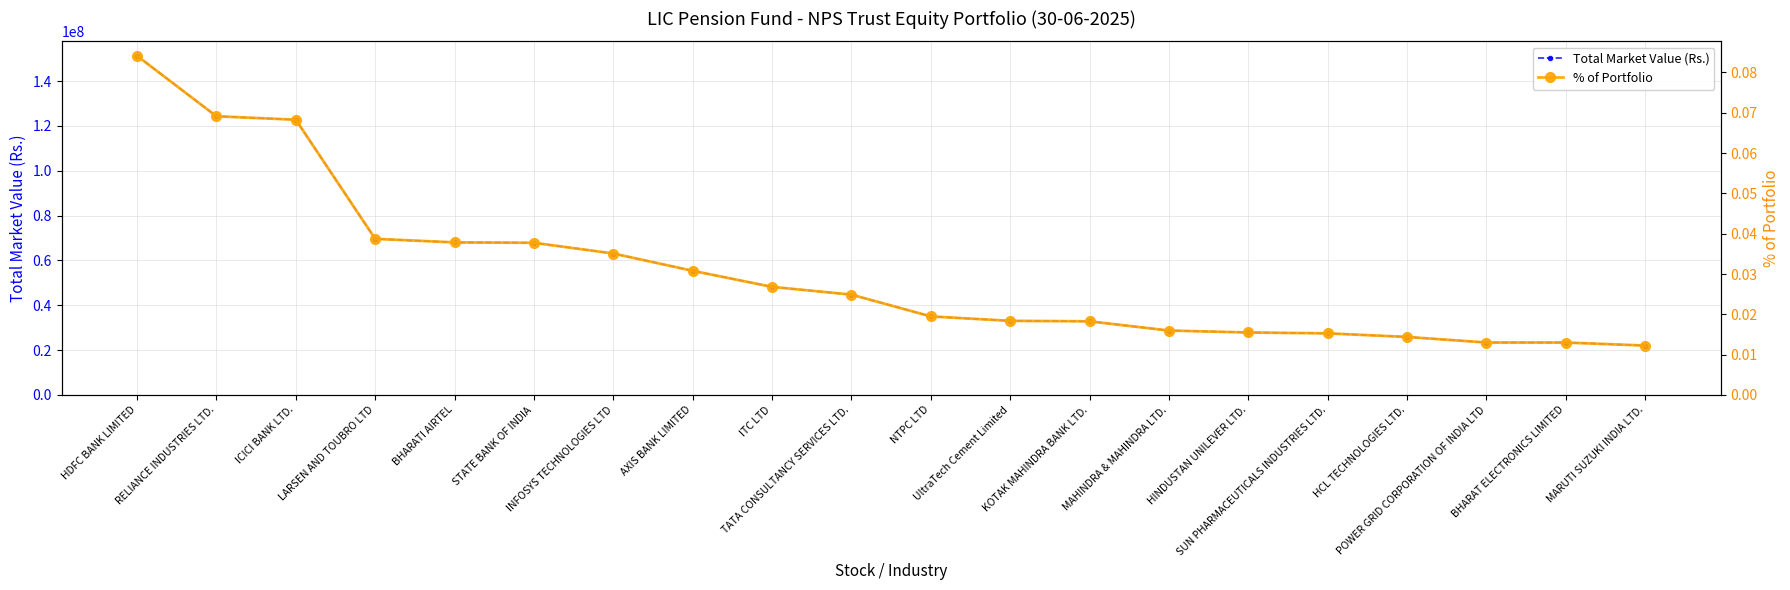

Which series has the widest spread of values?

Total Market Value (Rs.)